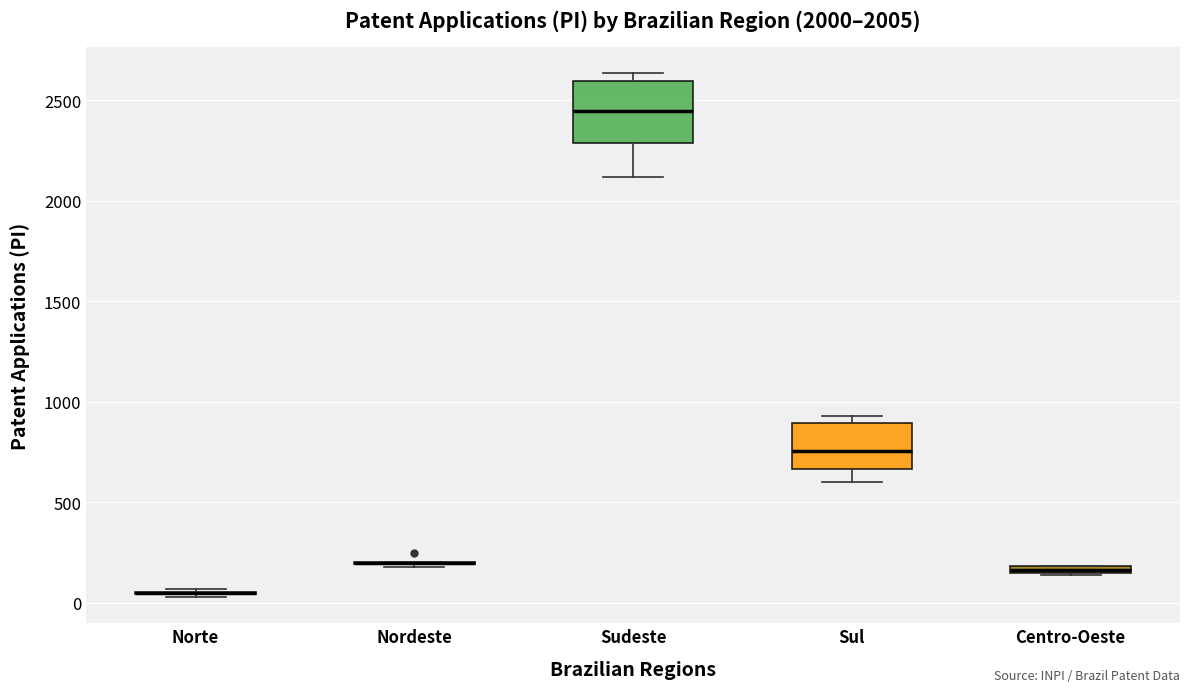

Comparing the boxes themselves (not the whiskers), which one is the tallest?

Sudeste